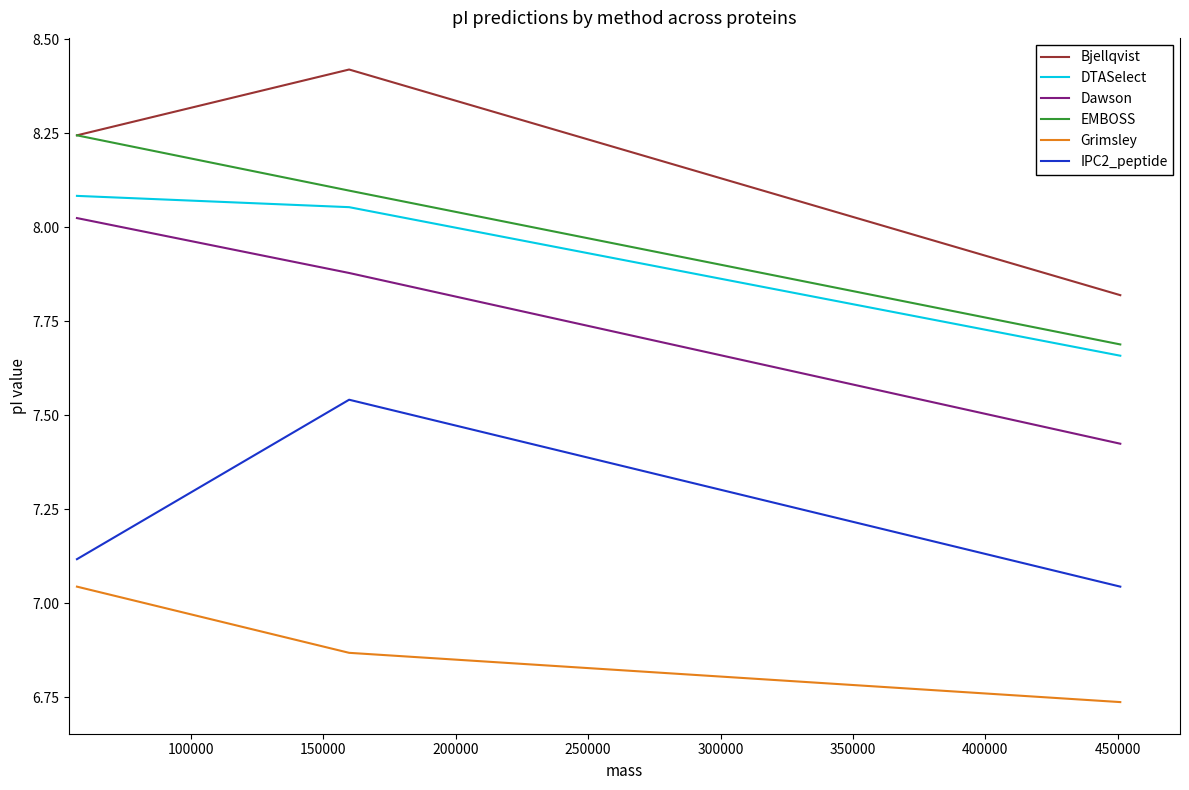

Which series has the largest total across all categories?

Bjellqvist